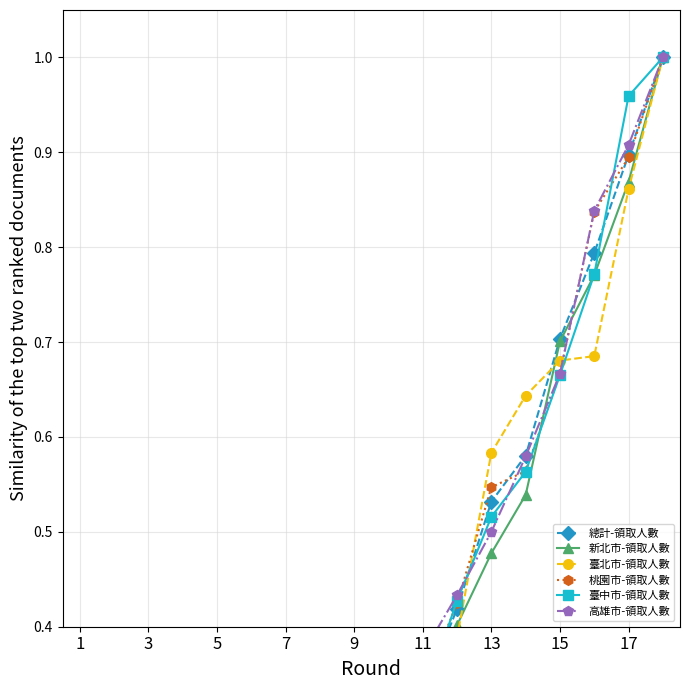

How many times do 高雄市-領取人數 and 臺北市-領取人數 cross each other?

5